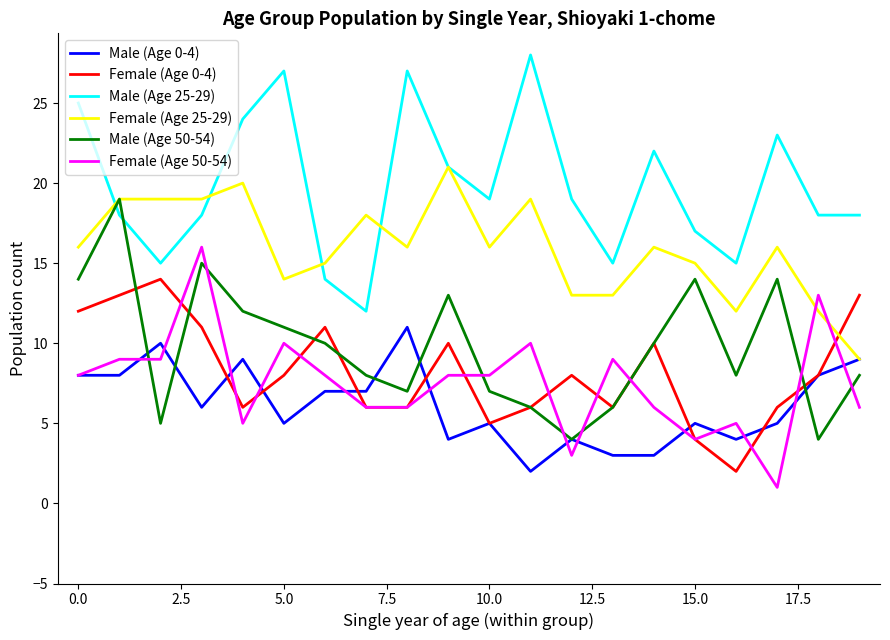

Rank the series by their maximum value, from lowest to highest.

Male (Age 0-4), Female (Age 0-4), Female (Age 50-54), Male (Age 50-54), Female (Age 25-29), Male (Age 25-29)